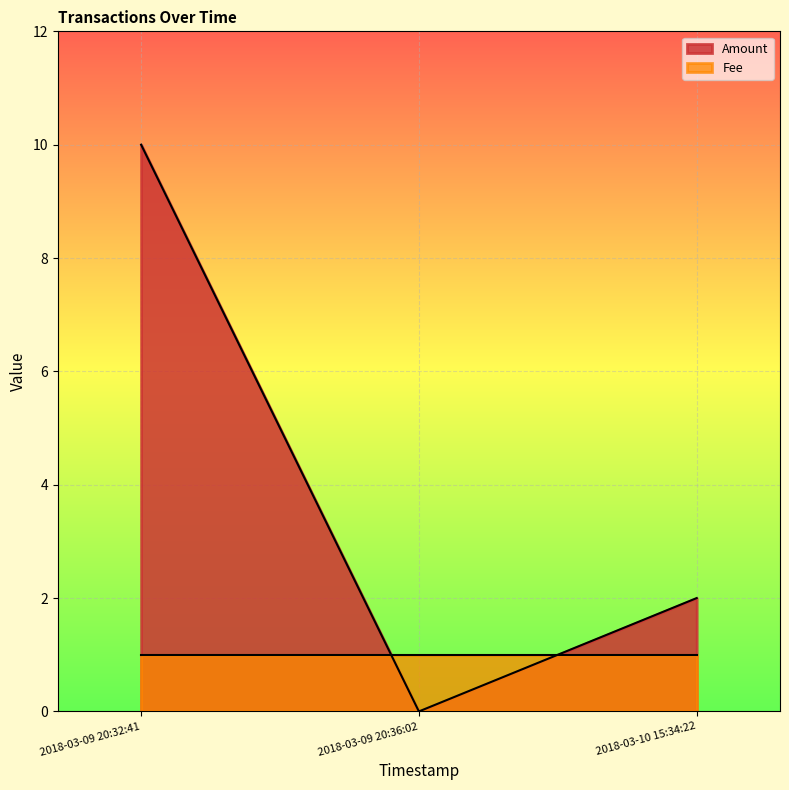

Is it true that Amount equals 1 at 2018-03-10 15:34:22?

False